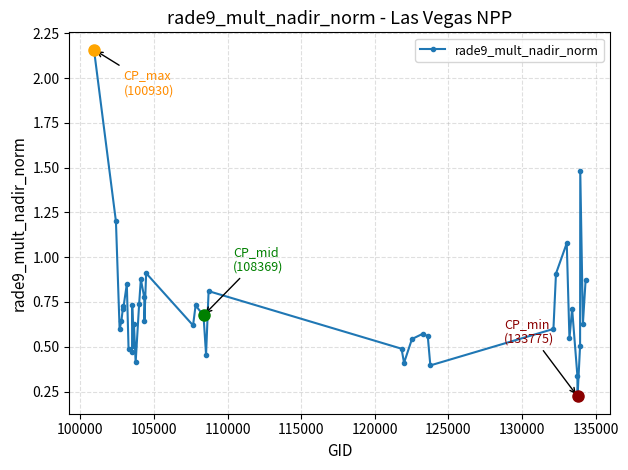

True or false: there are more than 0 points higher than both neighbors.

True